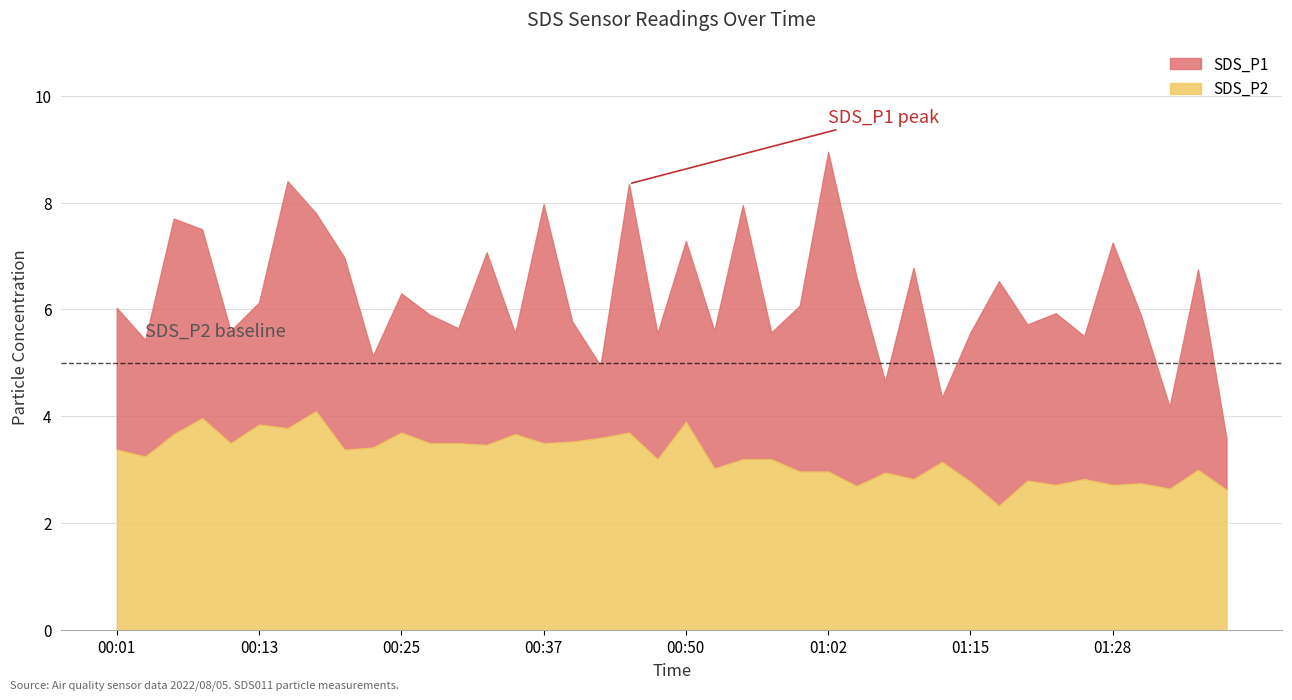

Read the SDS_P2 value at 00:01.

3.4